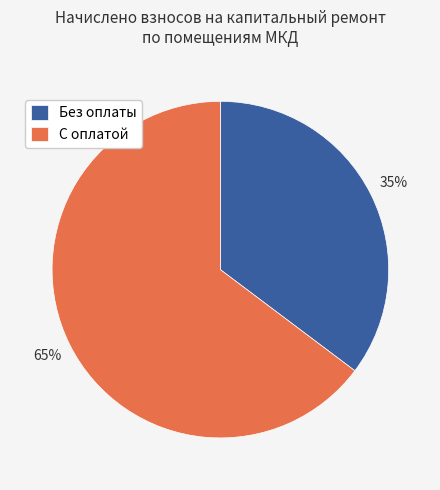

Which category has the smallest portion of the pie?

Без оплаты